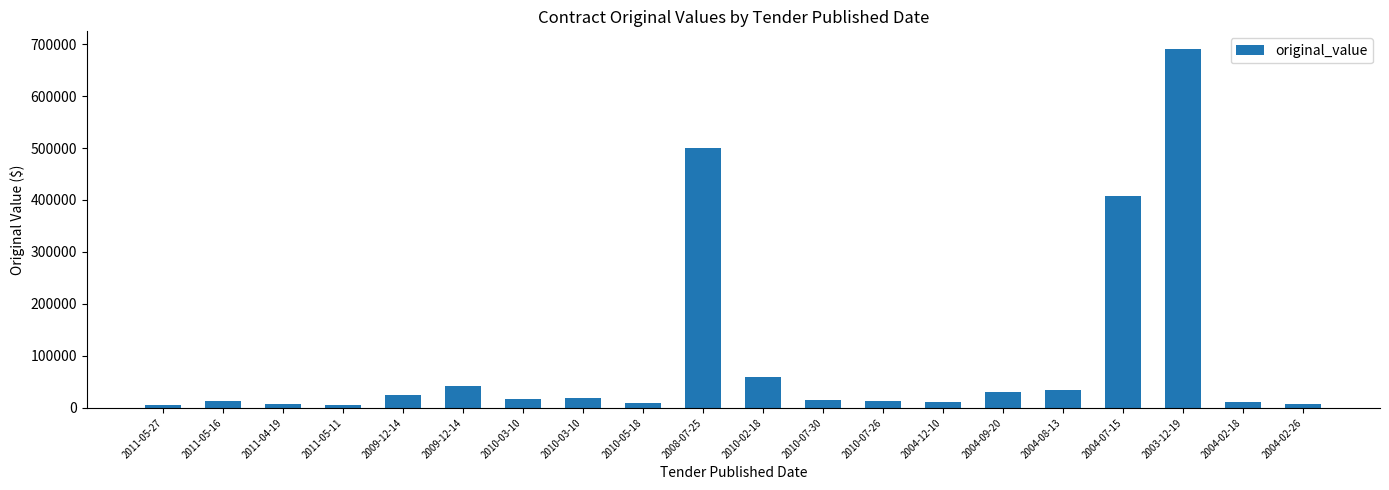

Rank the categories by value from highest to lowest.

2003-12-19, 2008-07-25, 2004-07-15, 2010-02-18, 2009-12-14, 2004-08-13, 2004-09-20, 2009-12-14, 2010-03-10, 2010-03-10, 2010-07-30, 2010-07-26, 2011-05-16, 2004-12-10, 2004-02-18, 2010-05-18, 2011-04-19, 2004-02-26, 2011-05-27, 2011-05-11